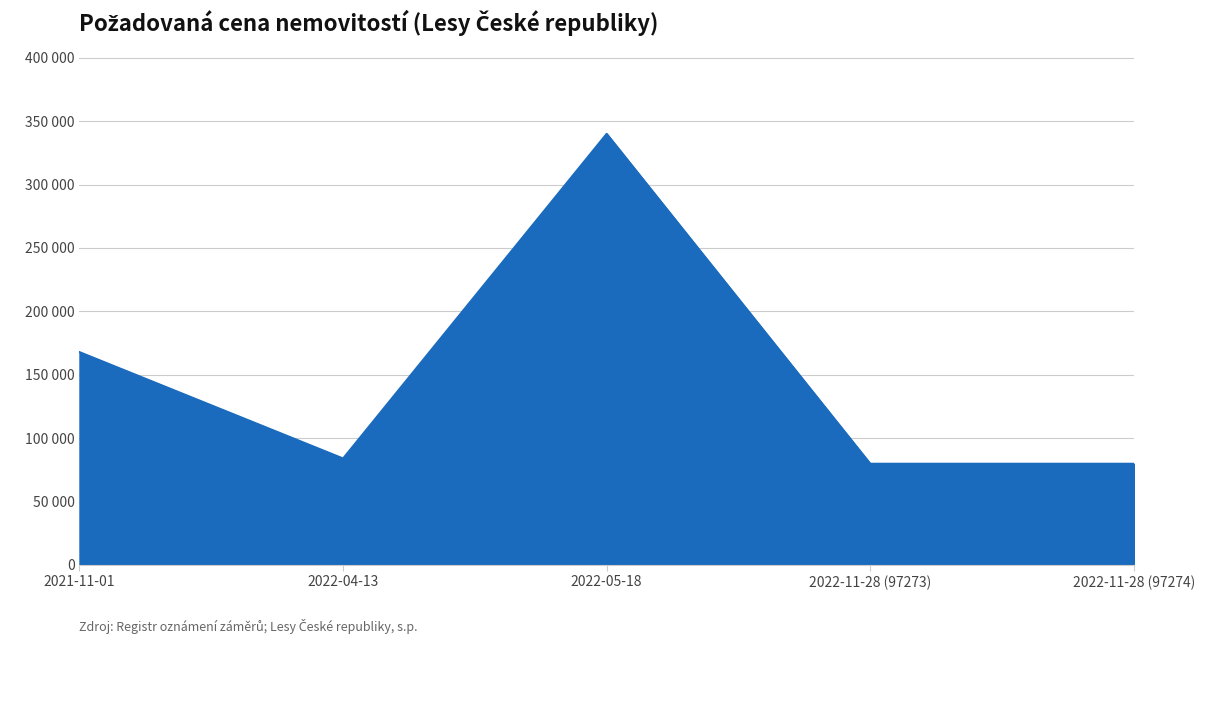

Does the chart display data point markers on the line(s)?

No